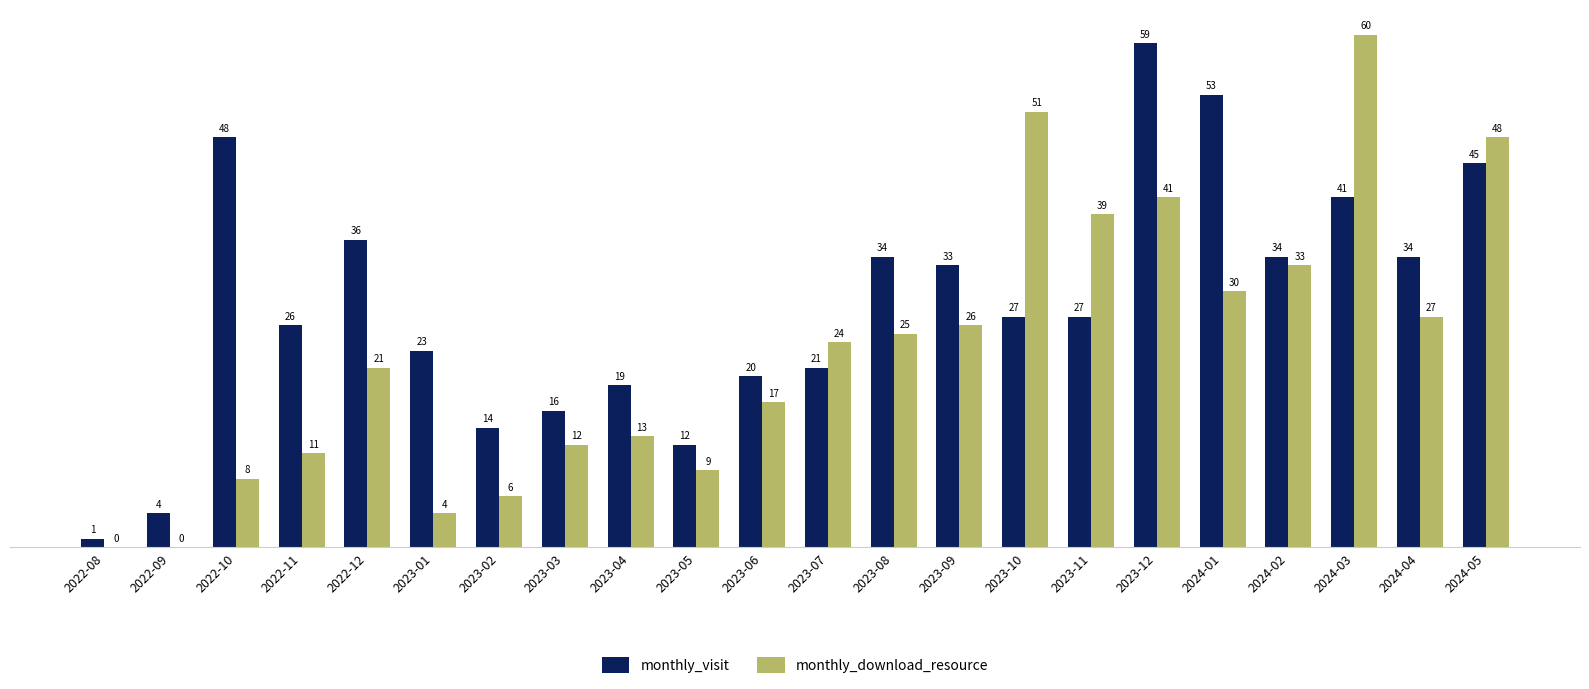

Is it true that monthly_visit equals 36 at 2022-12?

True